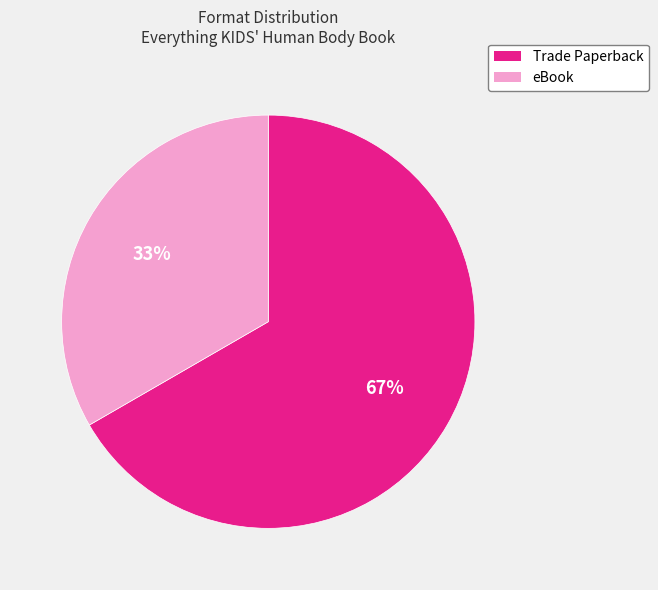

Is there any slice that represents more than half of the pie?

Yes